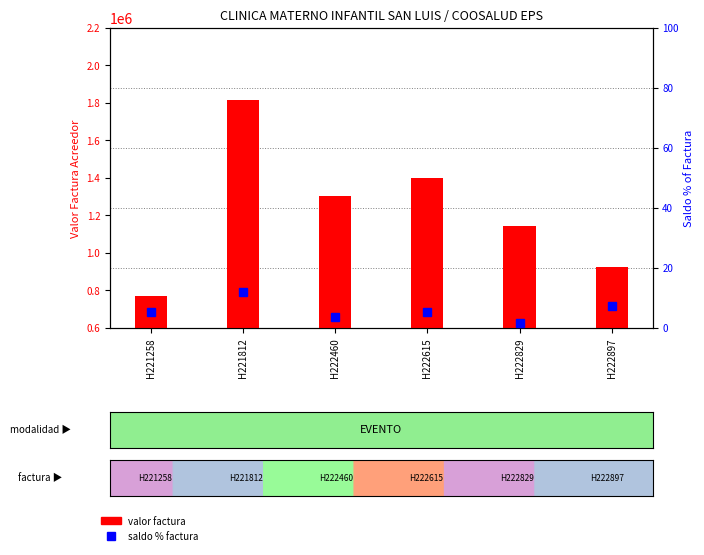

What is the difference between the VALOR FACTURA ACREEDOR values at H222615 and H222460?

97519.0